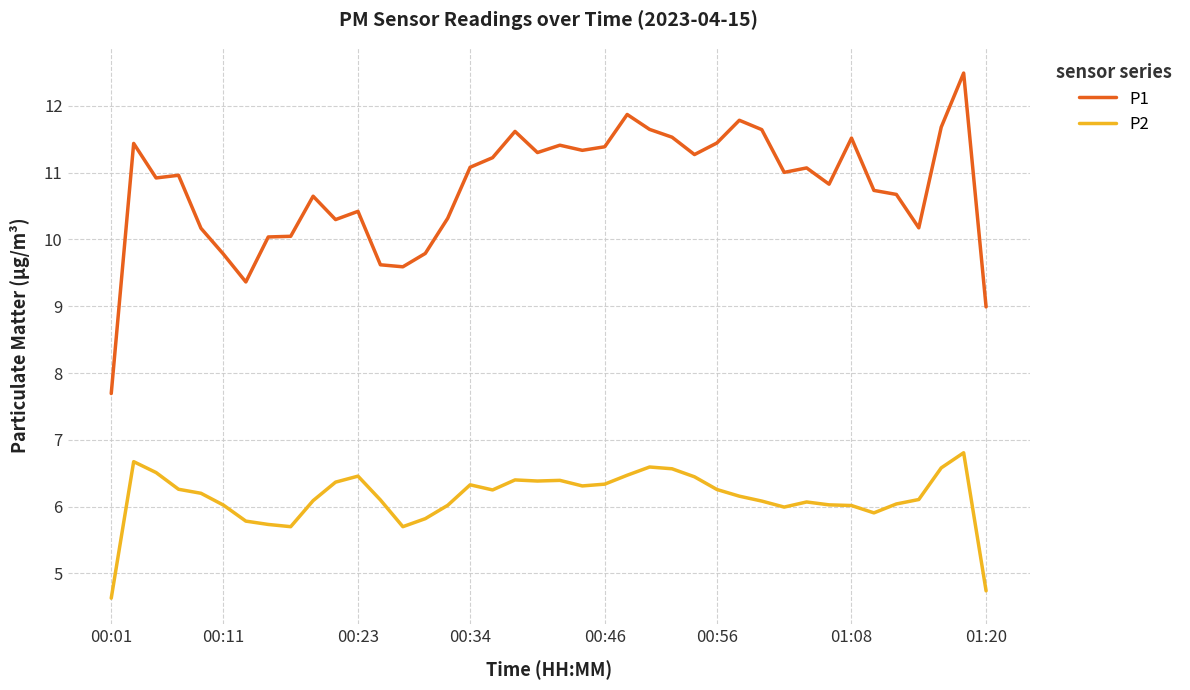

Rank the series by their maximum value, from lowest to highest.

P2, P1